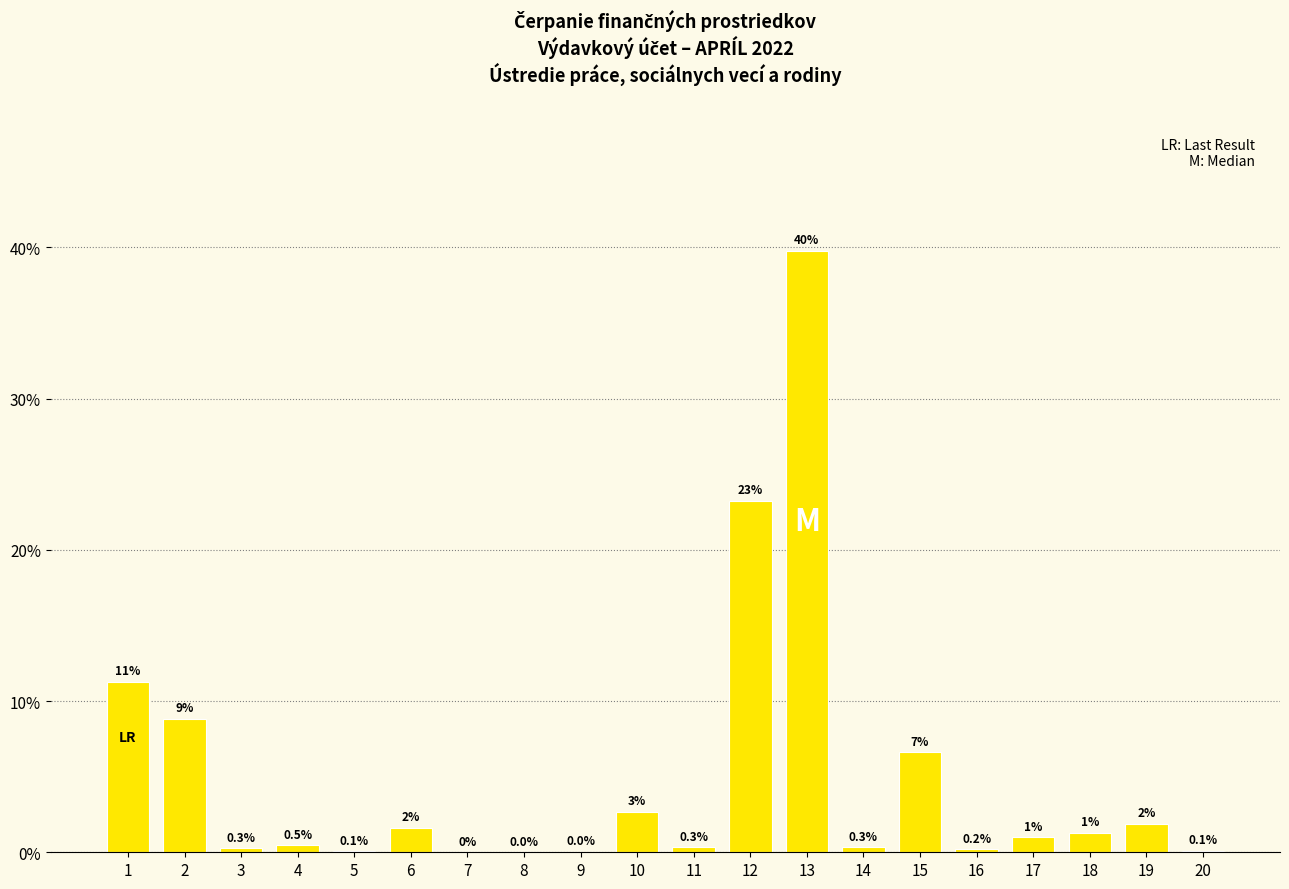

At which label is the value closest to 19?

12